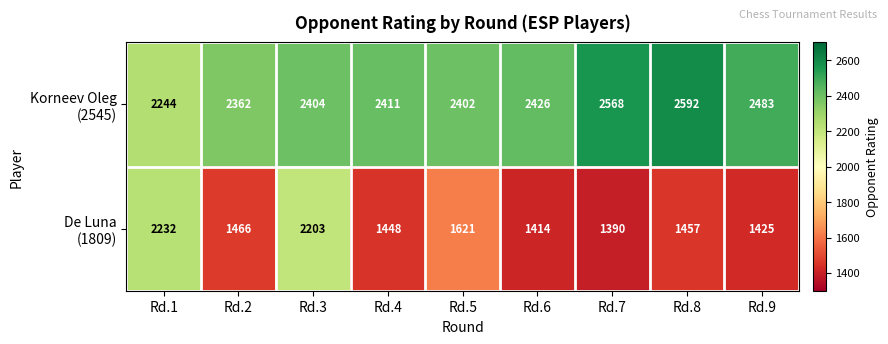

What is the total value across all series at Rd.3?

4607